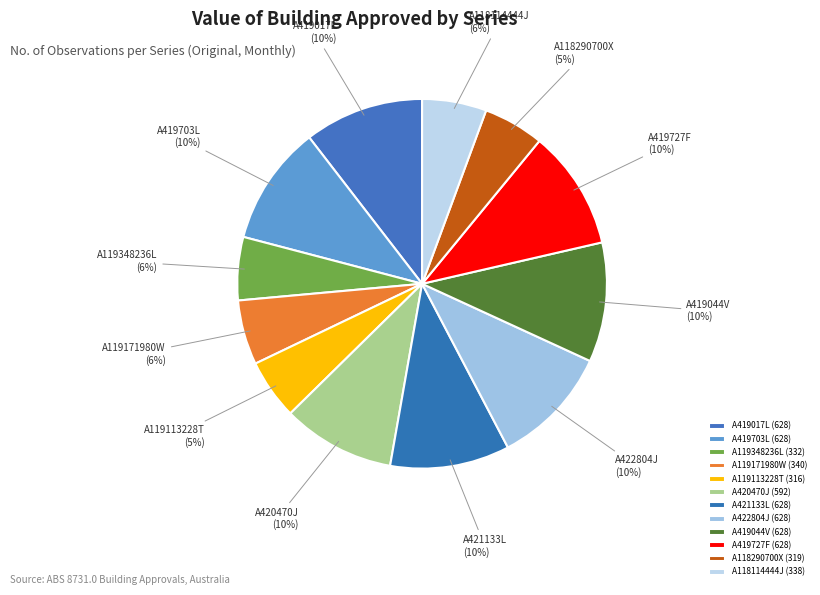

How many segments does this pie chart have?

12